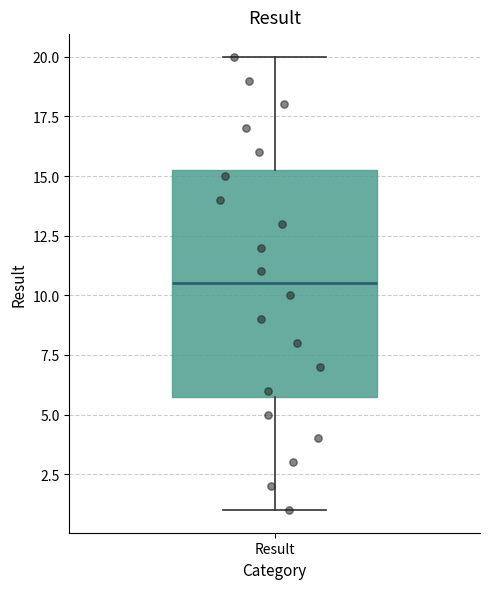

Read this box plot against the y-axis: the position of the median line, the range covered by the box, and the ends of both whiskers. The values are not printed on the chart, so give them approximately, as read against the axis.

median 10.5, box 6.0 to 15.5, whiskers 1.0 to 20.0